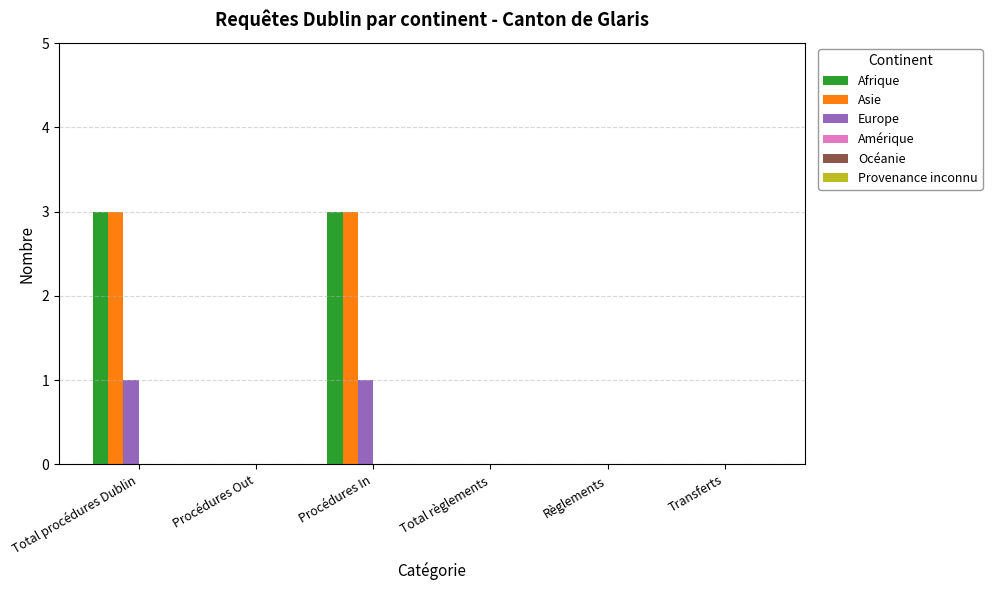

Reading left to right, what are all the values shown in this chart?

Afrique: Total procédures Dublin=3	Procédures Out=0	Procédures In=3	Total règlements=0	Règlements=0	Transferts=0
Asie: Total procédures Dublin=3	Procédures Out=0	Procédures In=3	Total règlements=0	Règlements=0	Transferts=0
Europe: Total procédures Dublin=1	Procédures Out=0	Procédures In=1	Total règlements=0	Règlements=0	Transferts=0